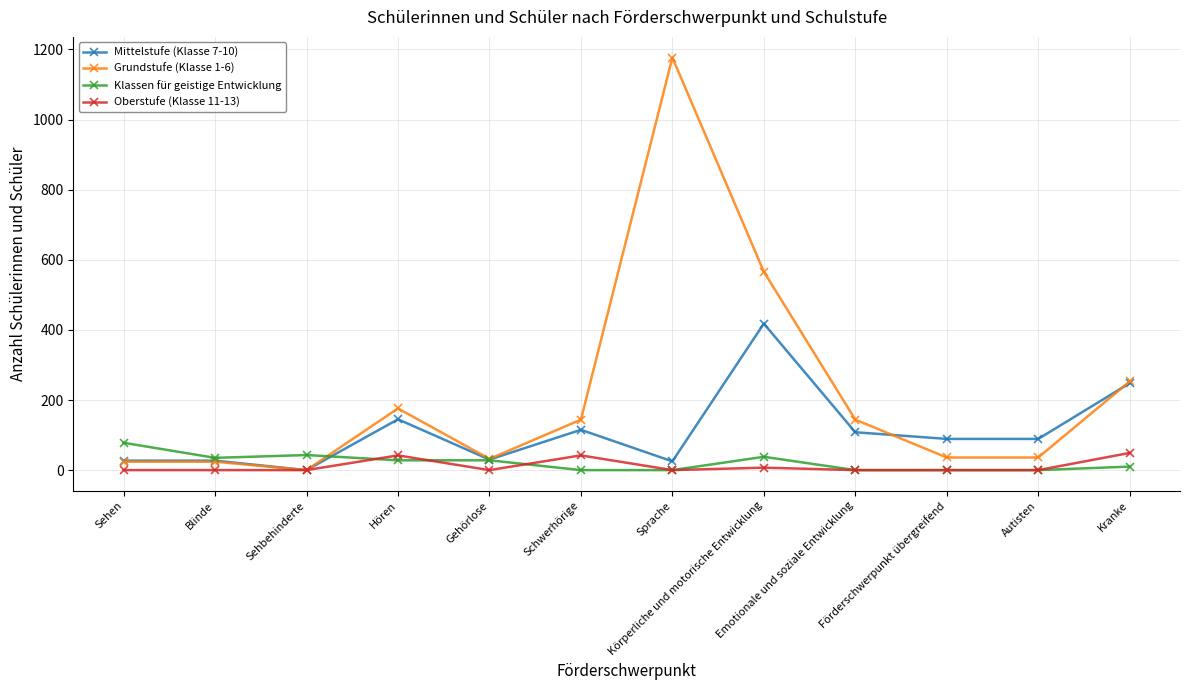

True or false: Grundstufe (Klasse 1-6) has more than 1 points higher than both neighbors.

True